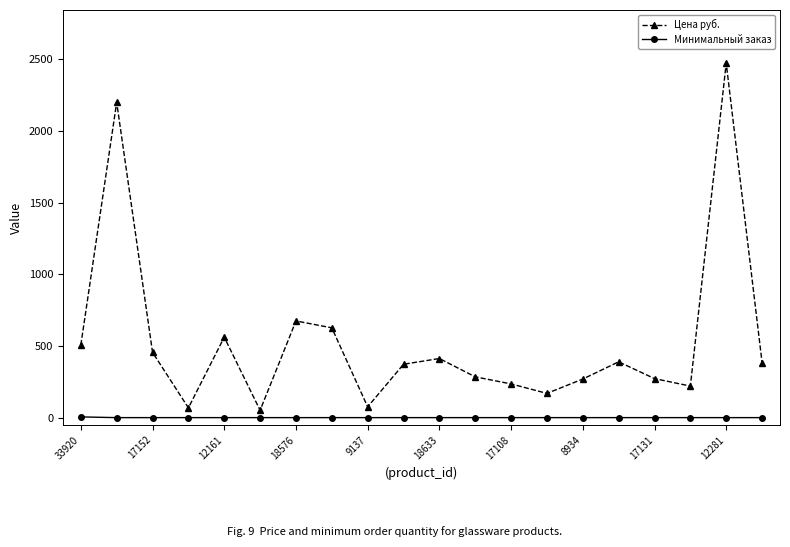

Which series has the largest range (max minus min)?

Цена руб.